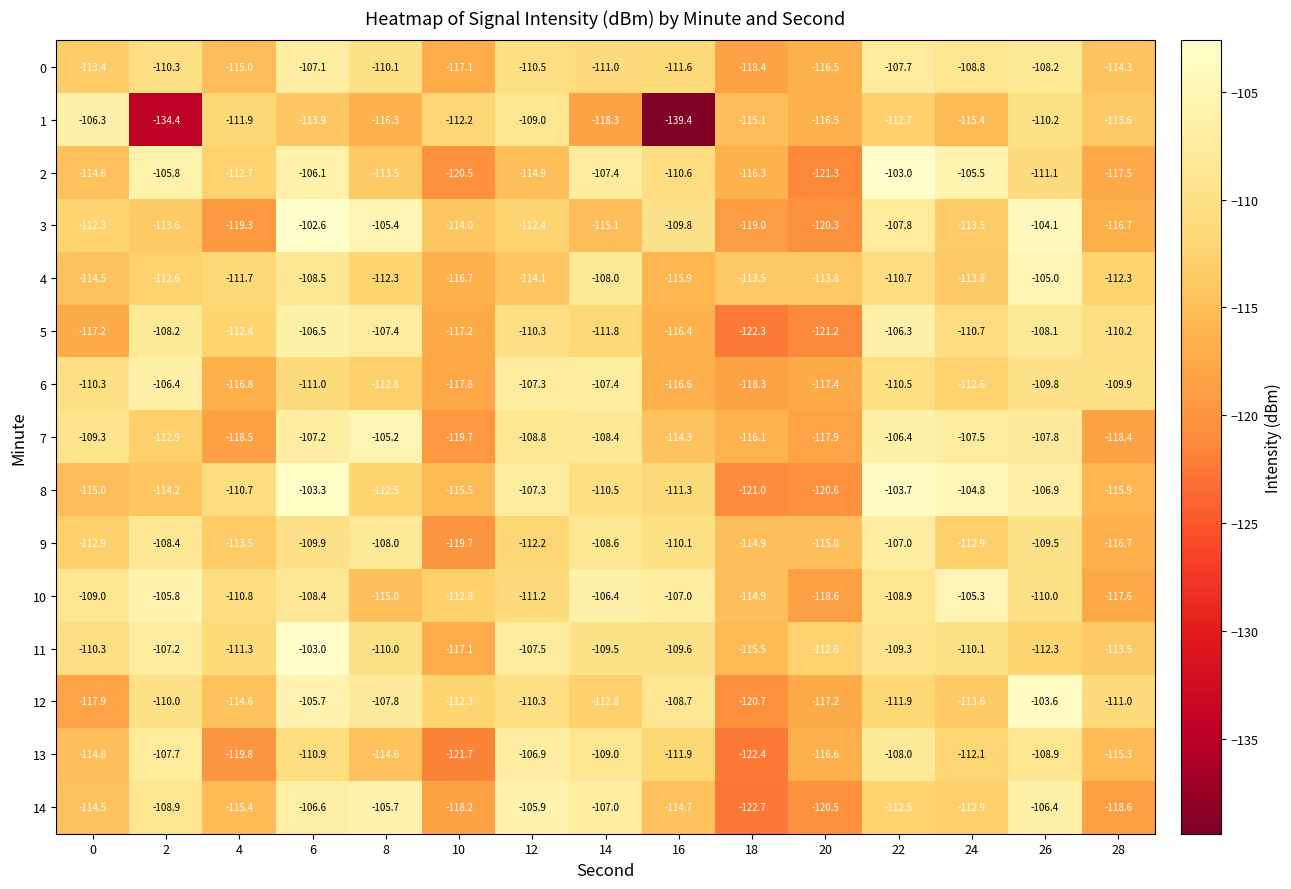

Which series changed the most between 18 and 22?

8